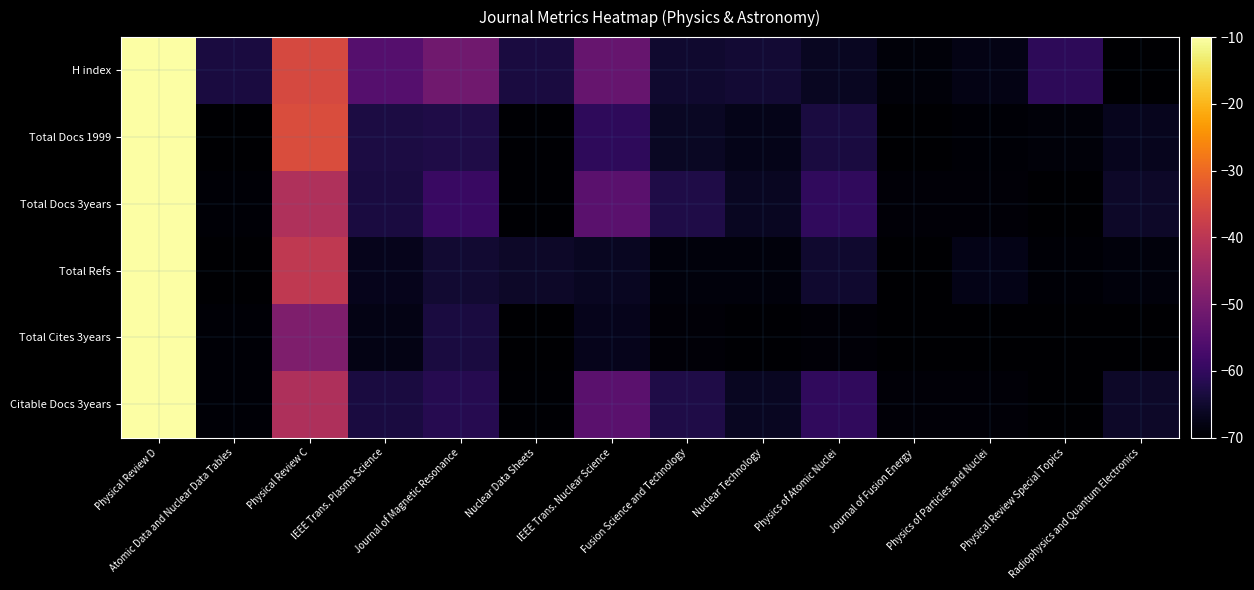

Which has a higher value, Physical Review C or Physics of Atomic Nuclei?

Physical Review C